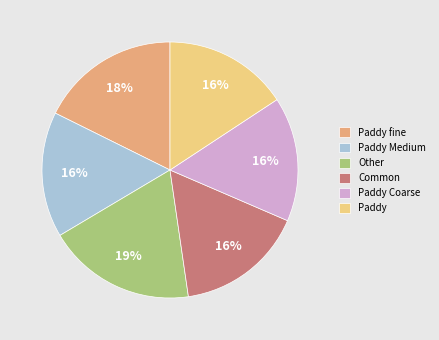

Is there any slice that represents more than half of the pie?

No